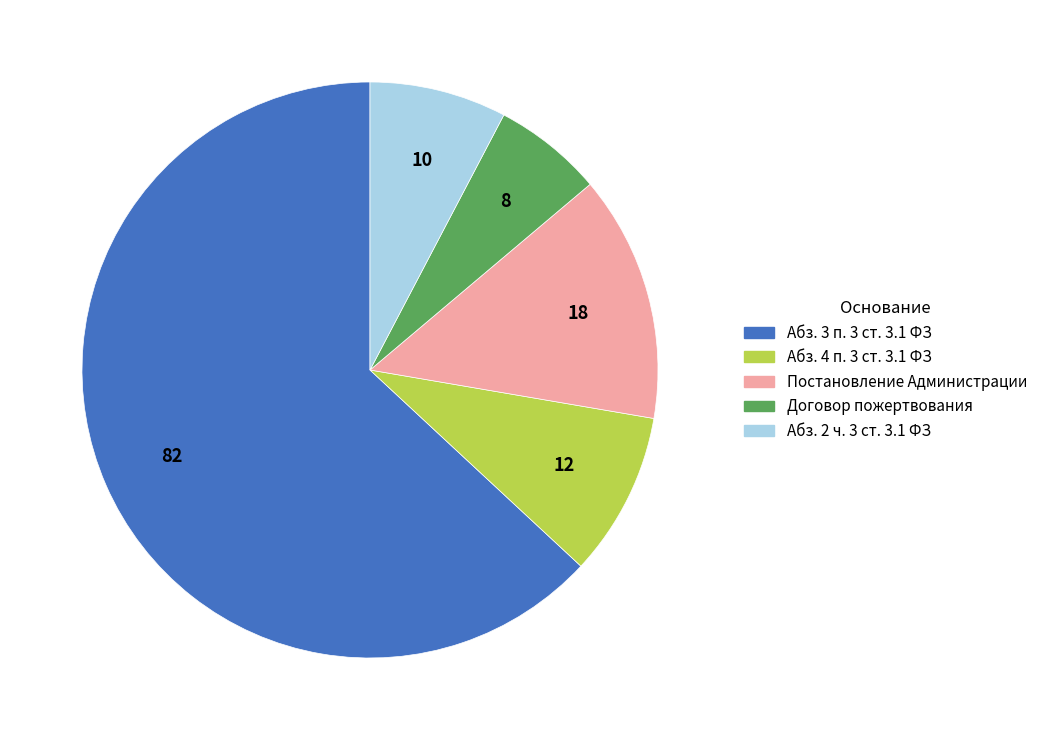

Which category has the biggest portion of the pie?

Абз. 3 п. 3 ст. 3.1 ФЗ